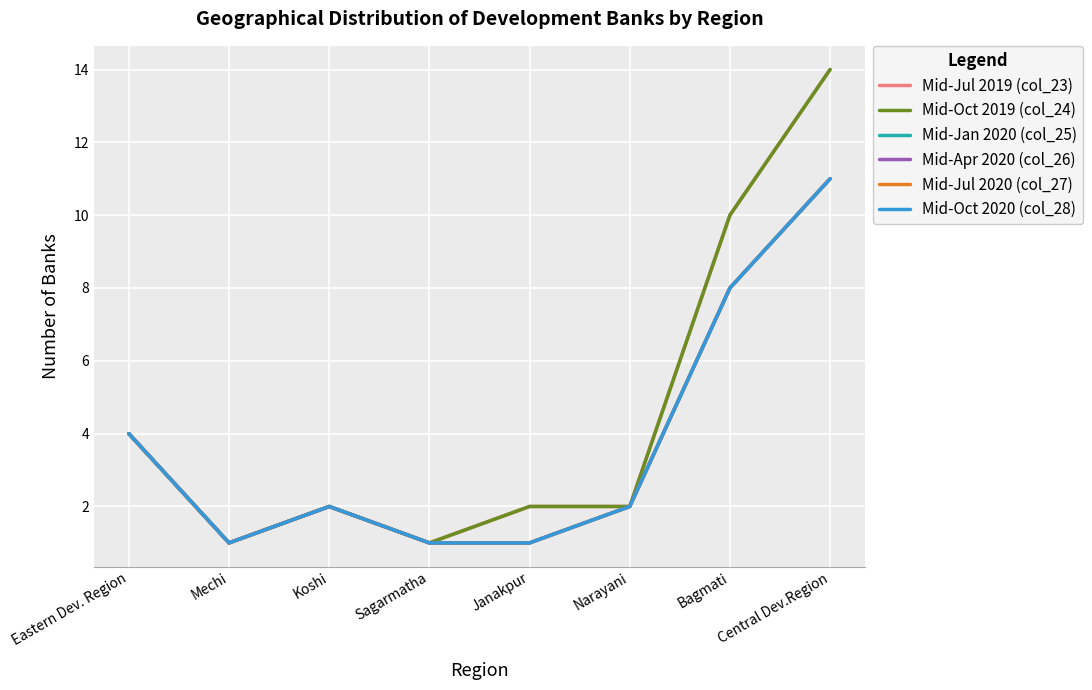

What is the label of the 5th point from the right?

Sagarmatha